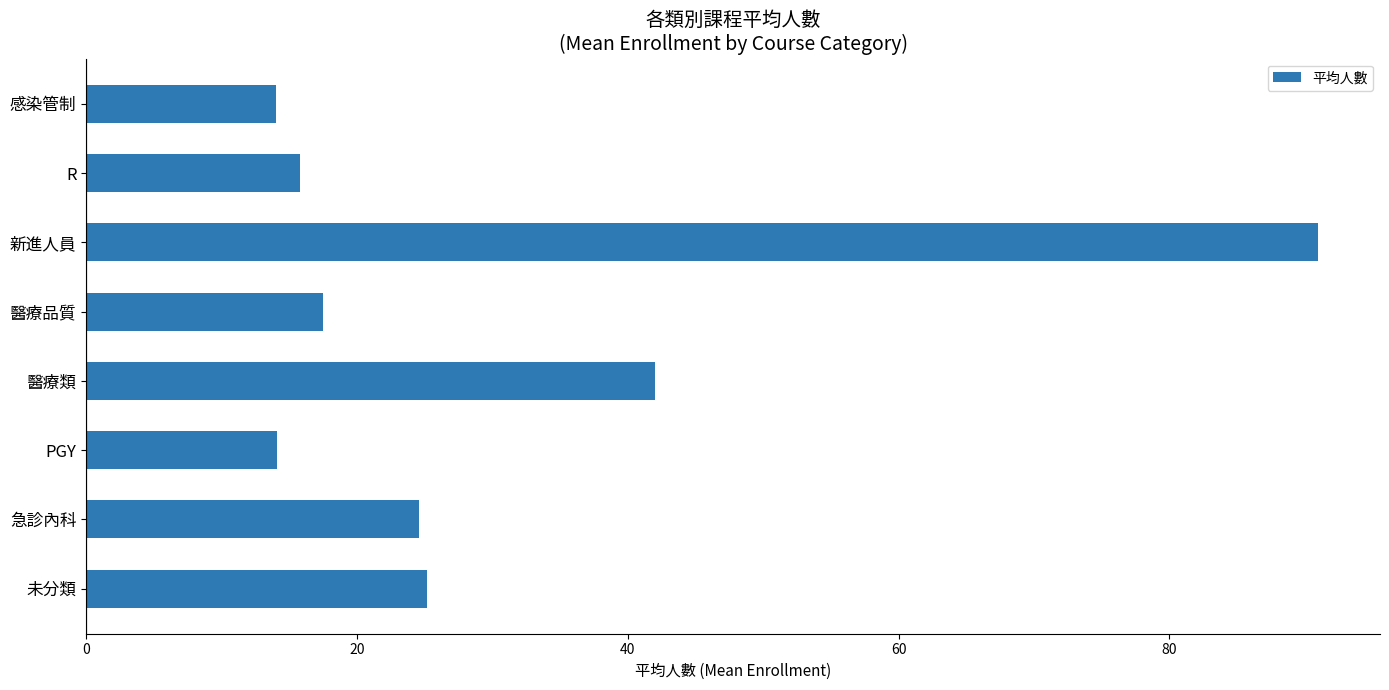

Which label corresponds to the largest value in the chart?

新進人員